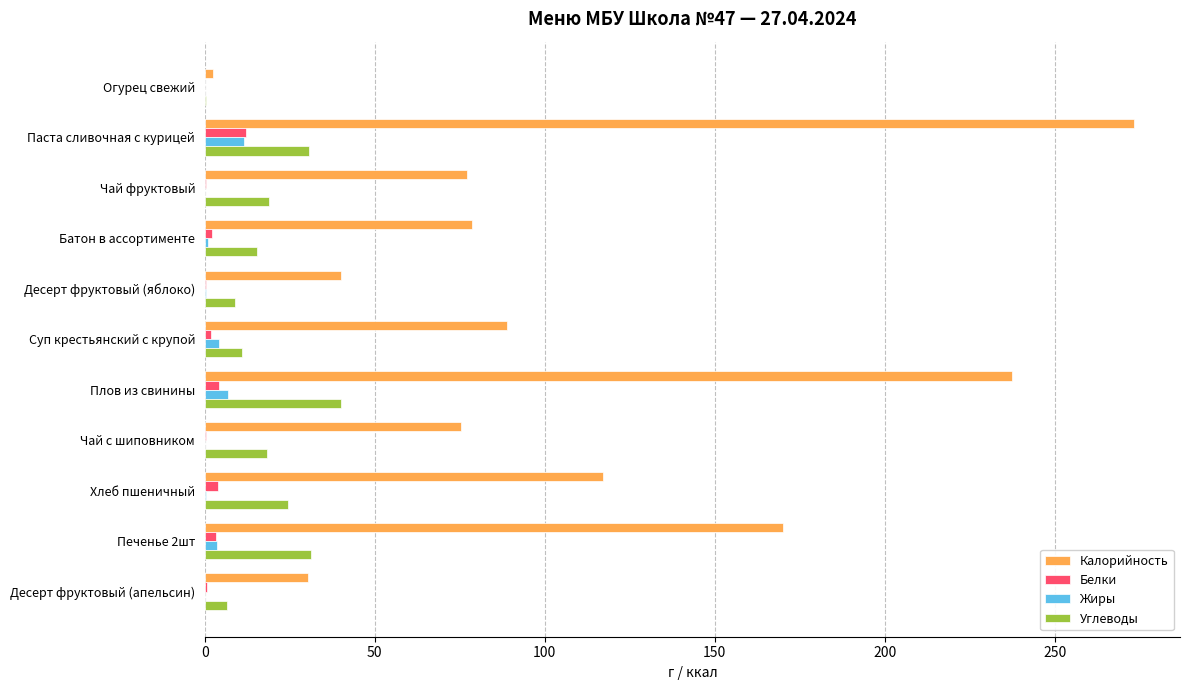

At which category is the sum across all series the highest?

Паста сливочная с курицей